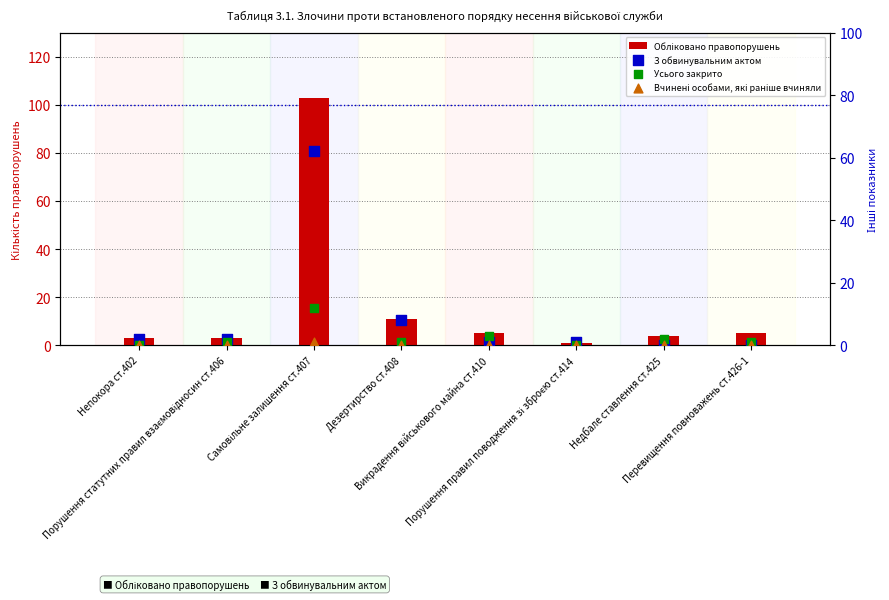

What is the total value across all series at Викрадення військового майна ст.410?

9